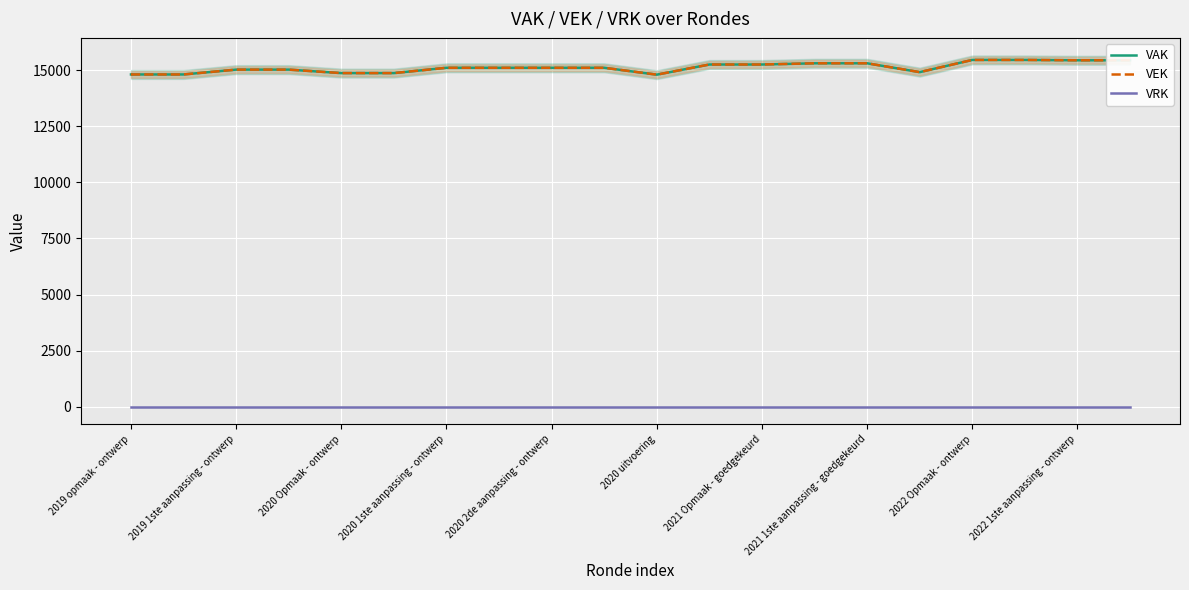

What is the value of the VAK point at the 14th from the left?

15315